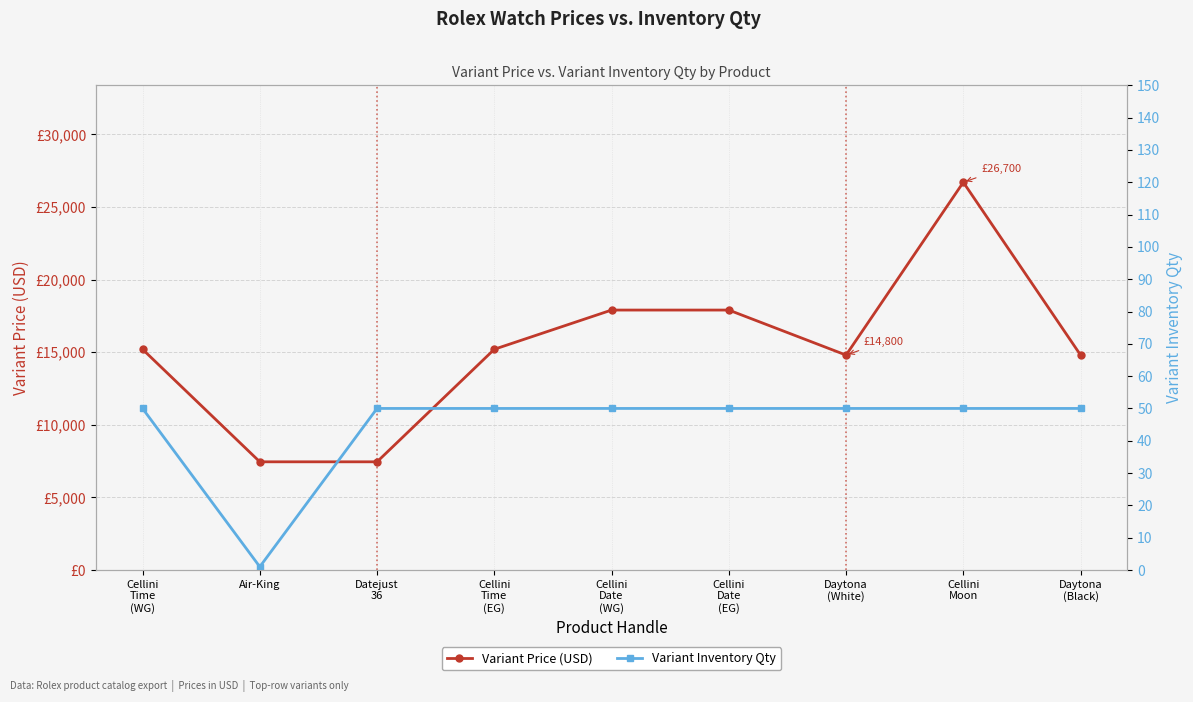

List the labels in order of Variant Inventory Qty value, smallest first.

Air-King, Cellini
Time
(WG), Datejust
36, Cellini
Time
(EG), Cellini
Date
(WG), Cellini
Date
(EG), Daytona
(White), Cellini
Moon, Daytona
(Black)